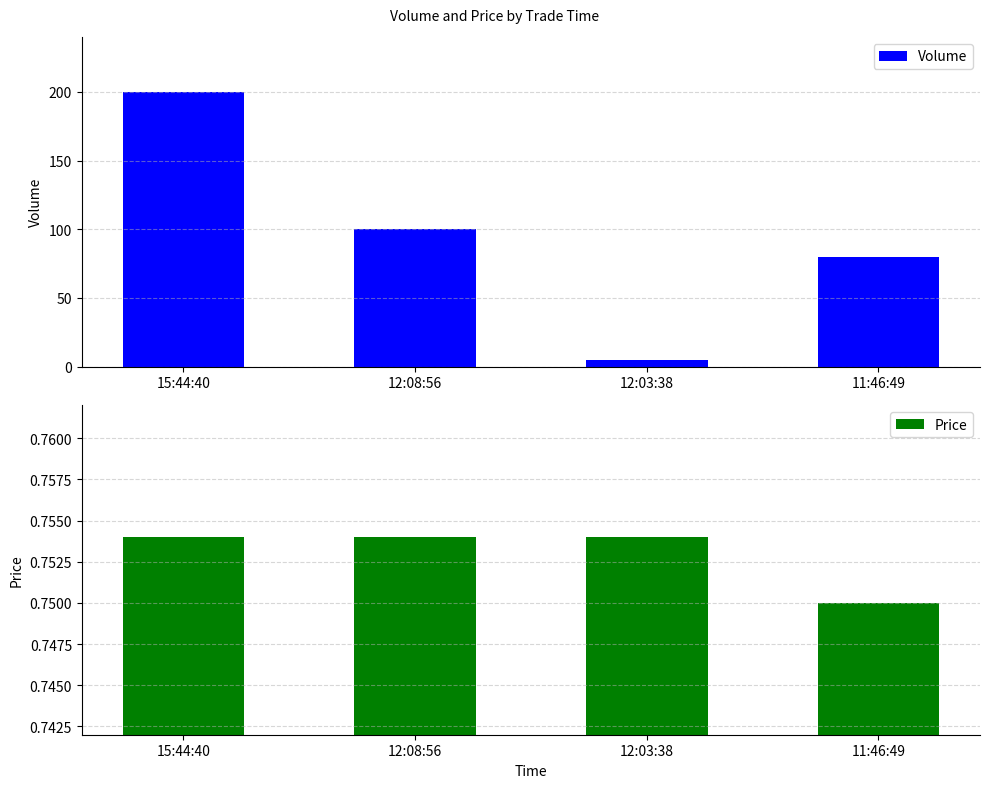

What is the average value of the Price series?

0.8